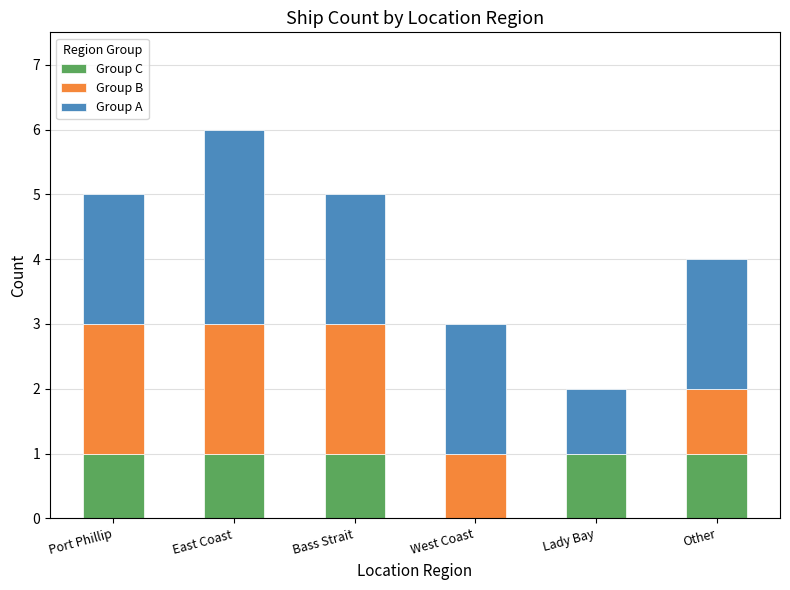

Count the number of data series in this chart.

3